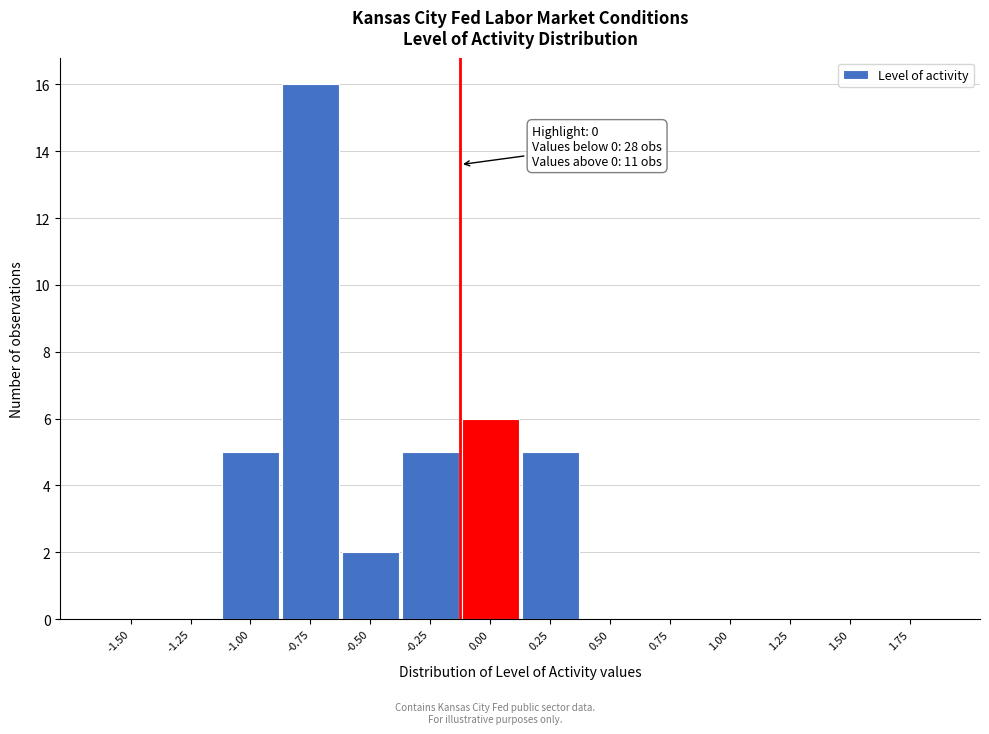

Reading left to right, what are all the values shown in this chart?

-1.50=0	-1.25=0	-1.00=5	-0.75=16	-0.50=2	-0.25=5	0.00=6	0.25=5	0.50=0	0.75=0	1.00=0	1.25=0	1.50=0	1.75=0